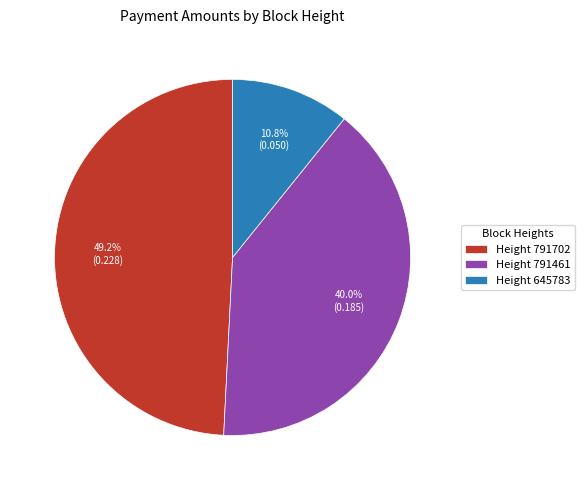

Which has a higher value, Height 791461 or Height 791702?

Height 791702